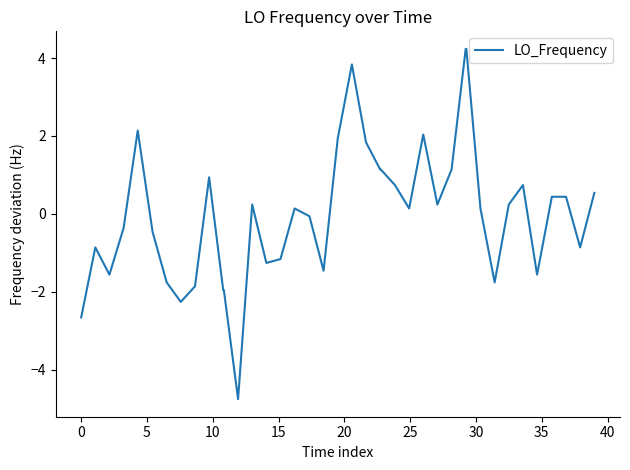

What is the minimum value shown in the chart?

-4.8